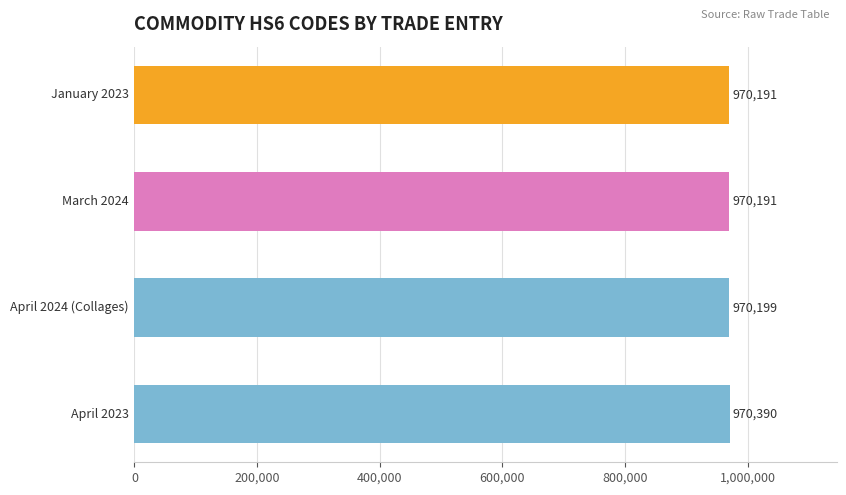

What is the difference between the maximum and minimum values?

199